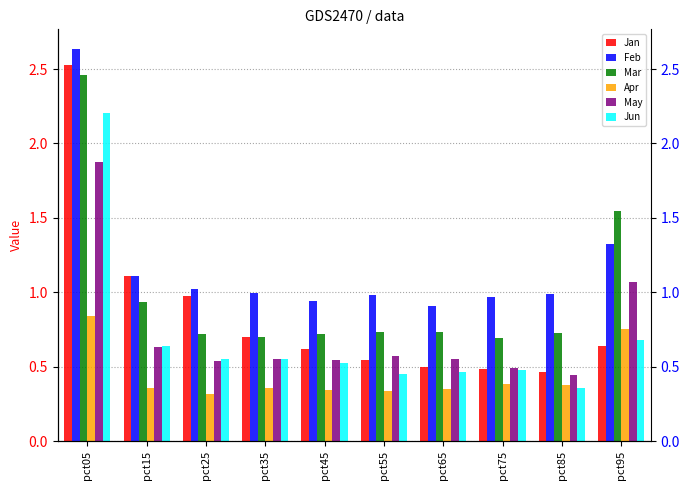

The value of Jun at pct65 is 0.5. True or false?

True